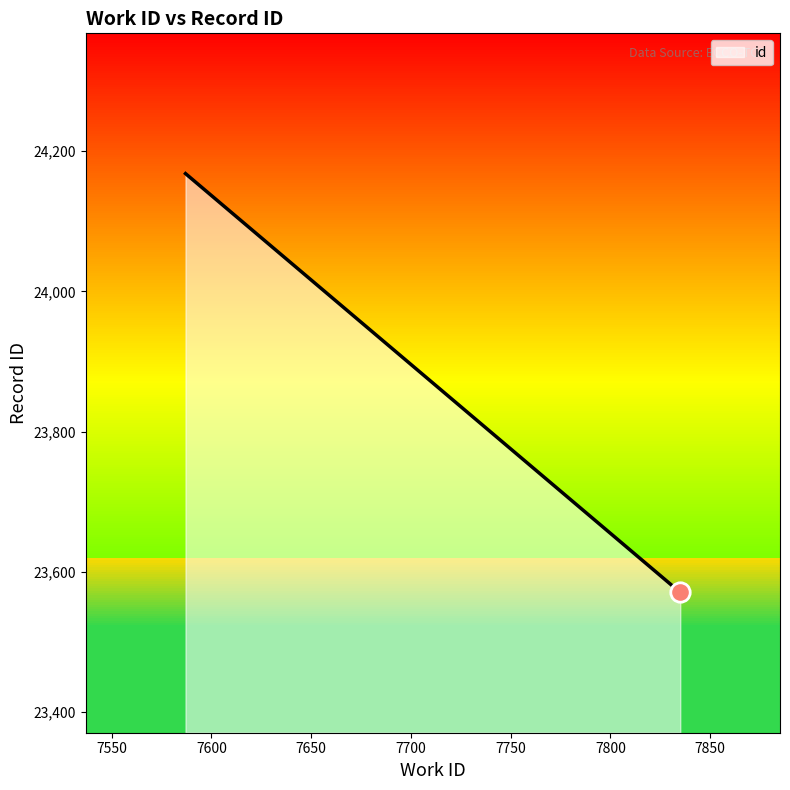

True or false: the data shows 35444 at 7835.

False